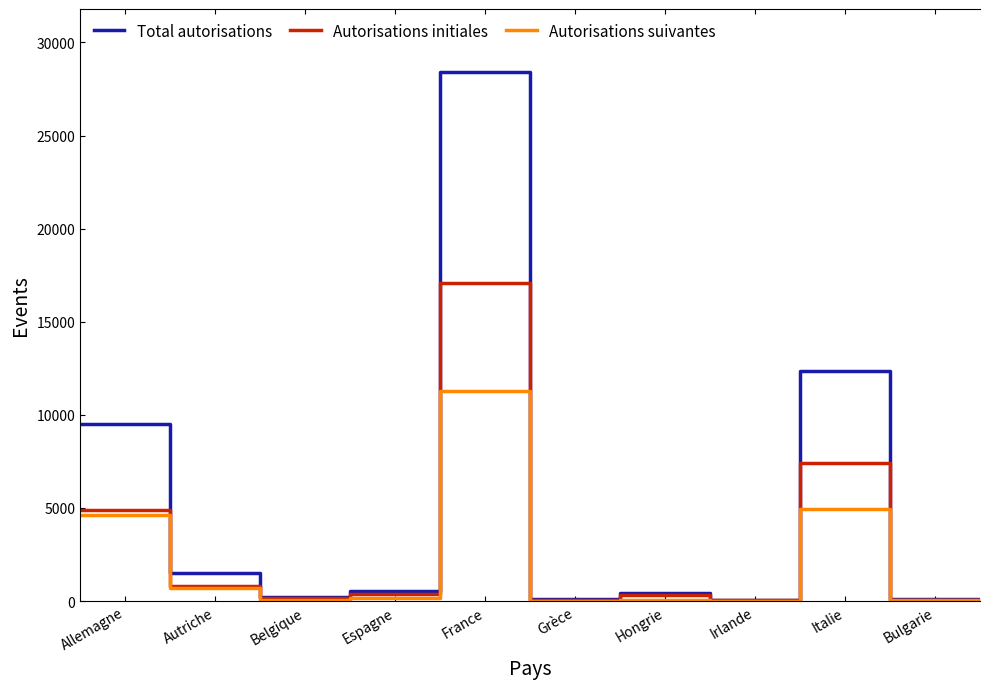

What is the approximate value of Total autorisations at Italie, to the nearest 100?

12300